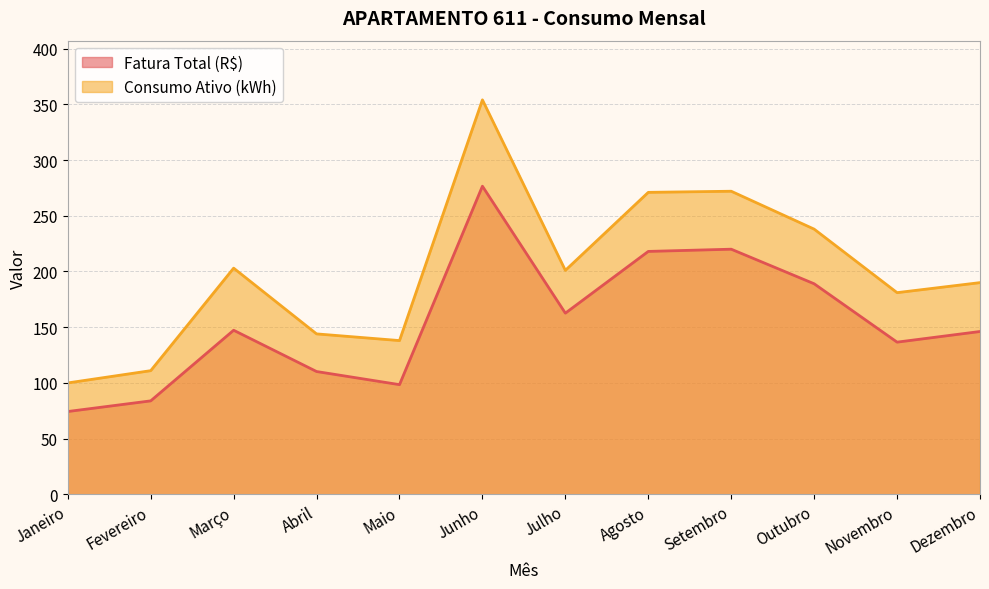

What is the total value across all series at Maio?

236.5